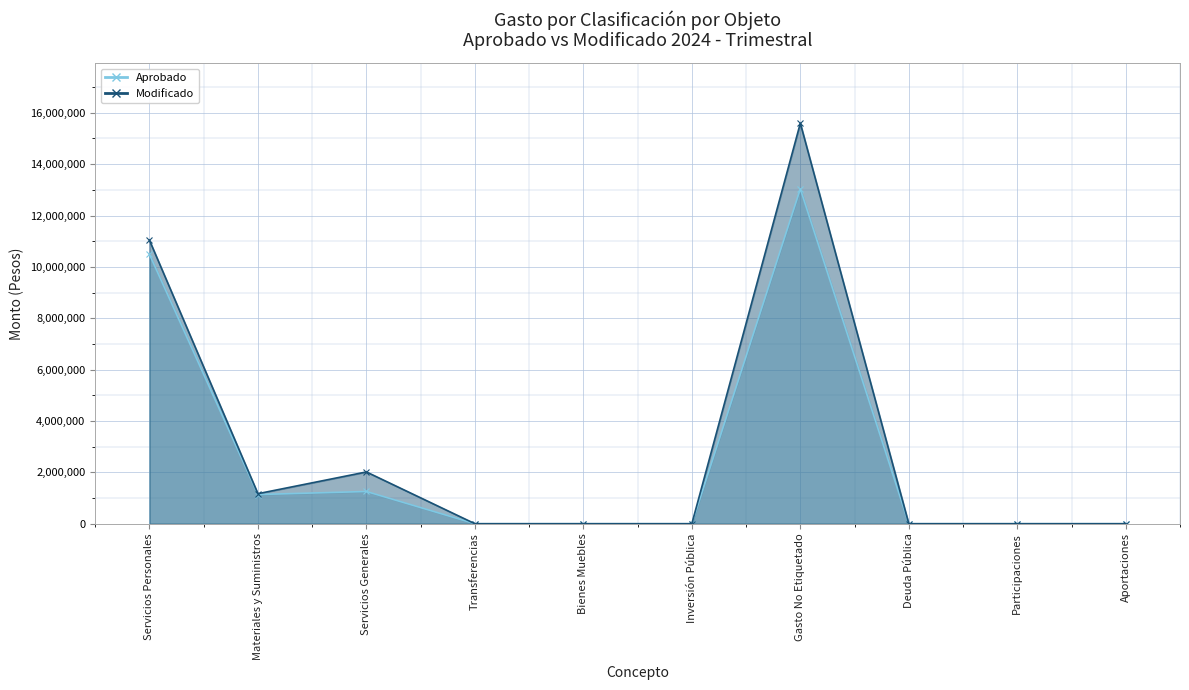

At which category is the sum across all series the highest?

Gasto No Etiquetado